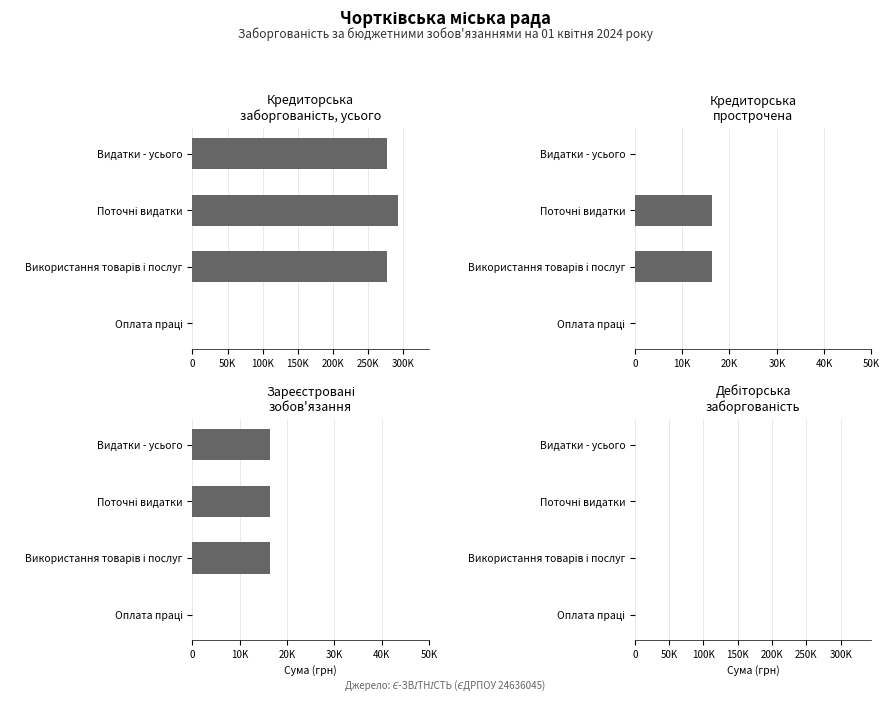

Is it true that Кредиторська
заборгованість, усього equals 276000.0 at Видатки - усього?

True